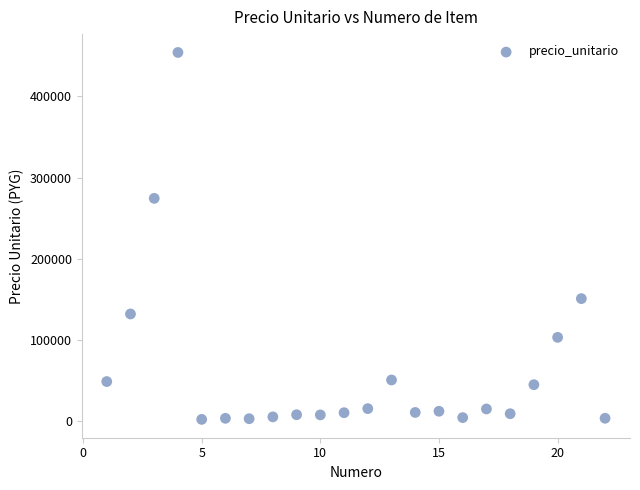

What is the range of X values (max minus min)?

21